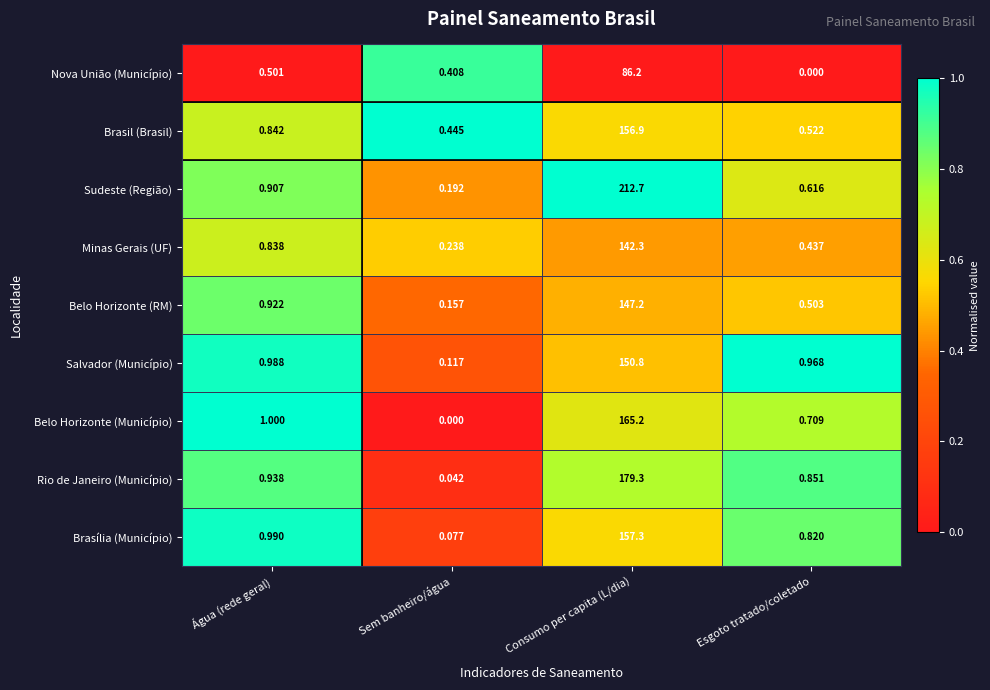

Where is Sudeste (Região) nearest to the value 106?

Água (rede geral)